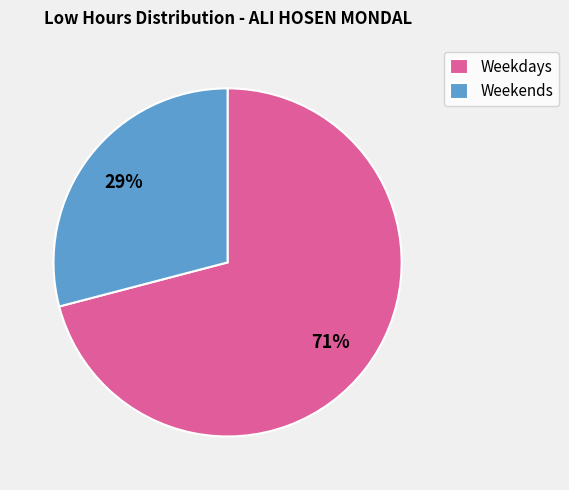

Is there a majority slice in this chart?

Yes